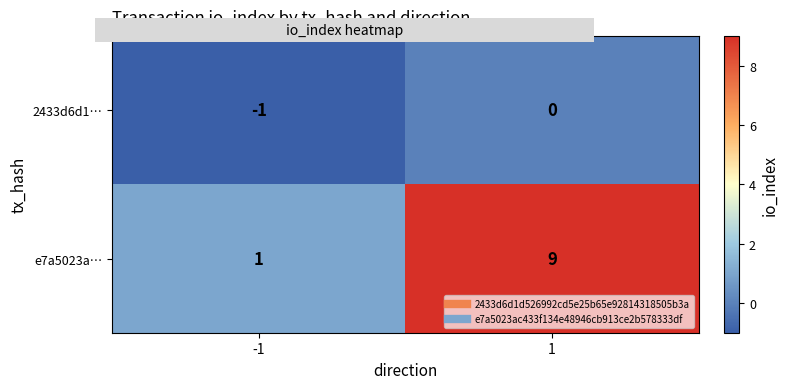

Count the number of data series in this chart.

2